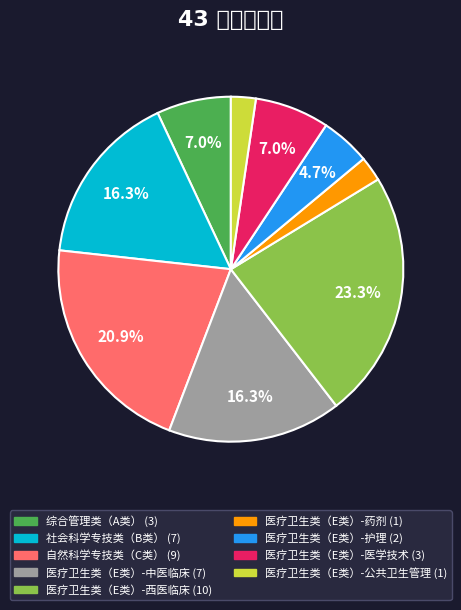

How many segments does this pie chart have?

9